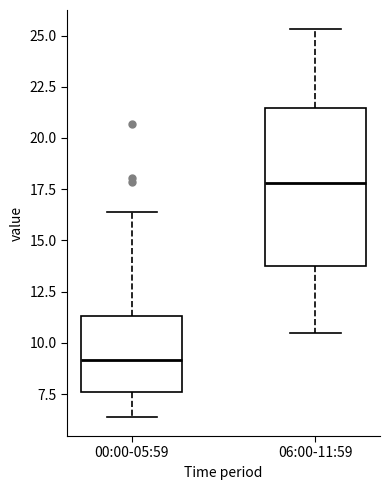

Where does the lower whisker of the box for 00:00-05:59 end on the y-axis? The values are not printed on the chart, so give them approximately, as read against the axis.

6.5